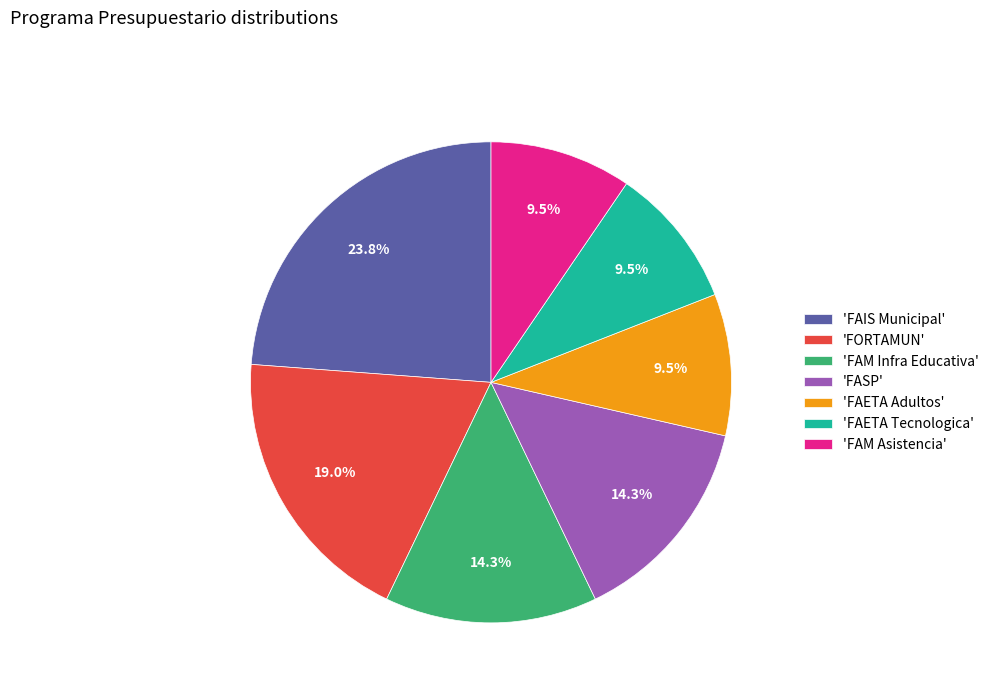

Which slice is the largest?

'FAIS Municipal'